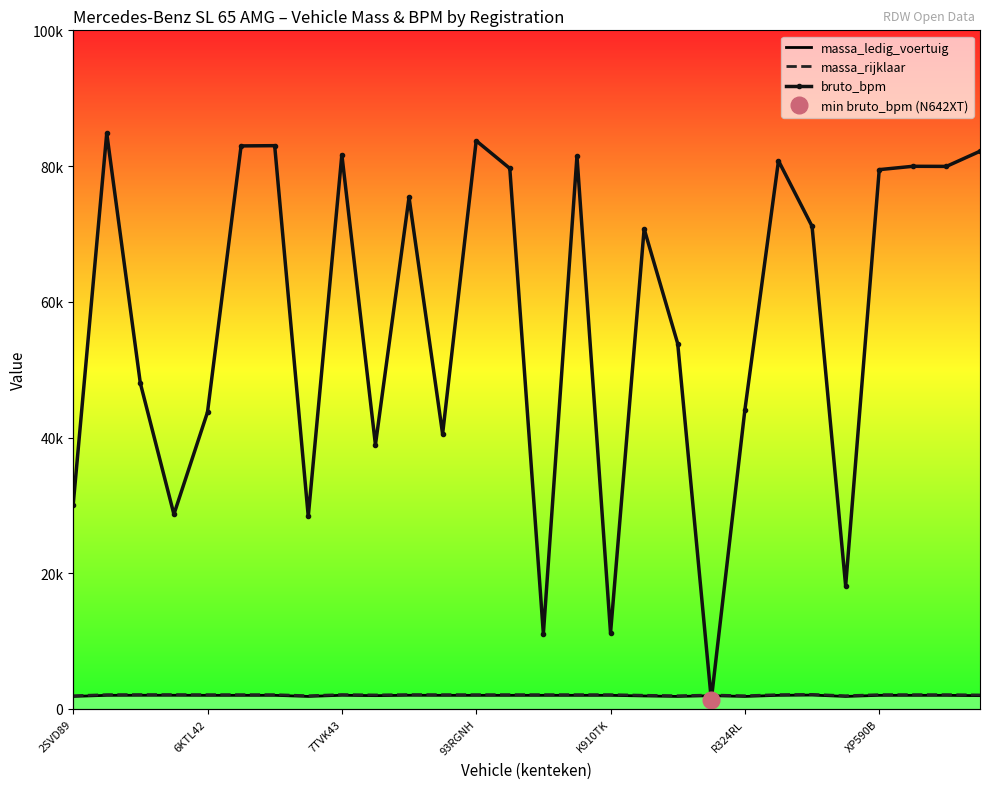

In massa_ledig_voertuig, how many points are lower than both neighbors (excluding endpoints)?

5